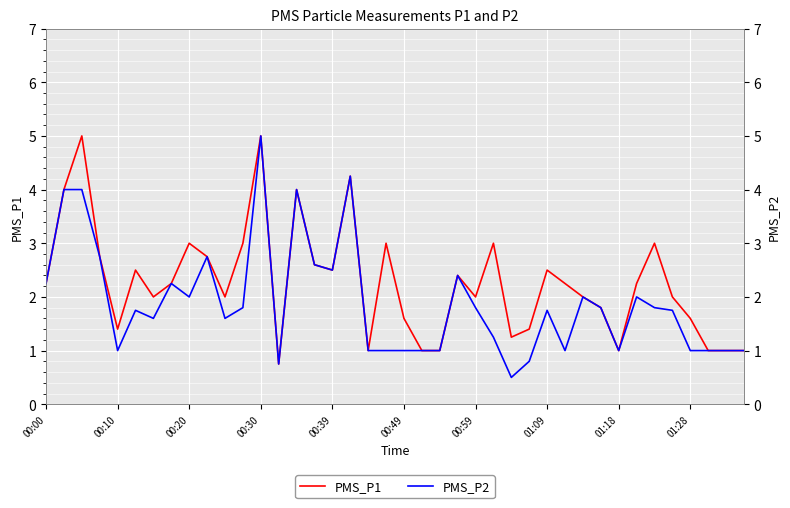

Reading left to right, list all the values displayed in this chart.

PMS_P1: 2.2	4.0	5.0	2.8	1.4	2.5	2.0	2.2	3.0	2.8	2.0	3.0	5.0	0.8	4.0	2.6	2.5	4.2	1.0	3.0	1.6	1.0	1.0	2.4	2.0	3.0	1.2	1.4	2.5	2.2	2.0	1.8	1.0	2.2	3.0	2.0	1.6	1.0	1.0	1.0
PMS_P2: 2.2	4.0	4.0	2.8	1.0	1.8	1.6	2.2	2.0	2.8	1.6	1.8	5.0	0.8	4.0	2.6	2.5	4.2	1.0	1.0	1.0	1.0	1.0	2.4	1.8	1.2	0.5	0.8	1.8	1.0	2.0	1.8	1.0	2.0	1.8	1.8	1.0	1.0	1.0	1.0